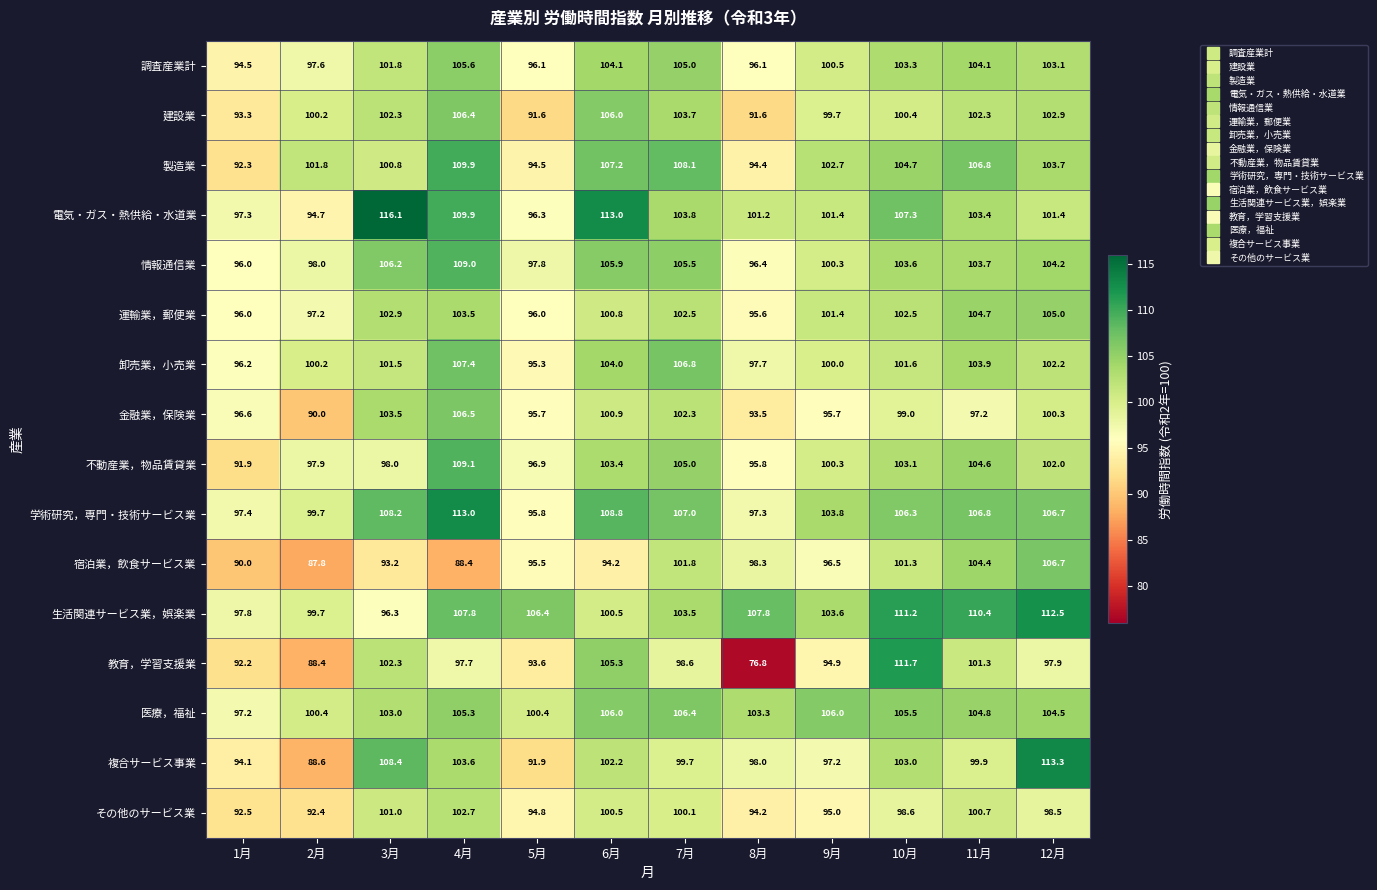

Rank the categories by 情報通信業 value from lowest to highest.

1月, 8月, 5月, 2月, 9月, 10月, 11月, 12月, 7月, 6月, 3月, 4月